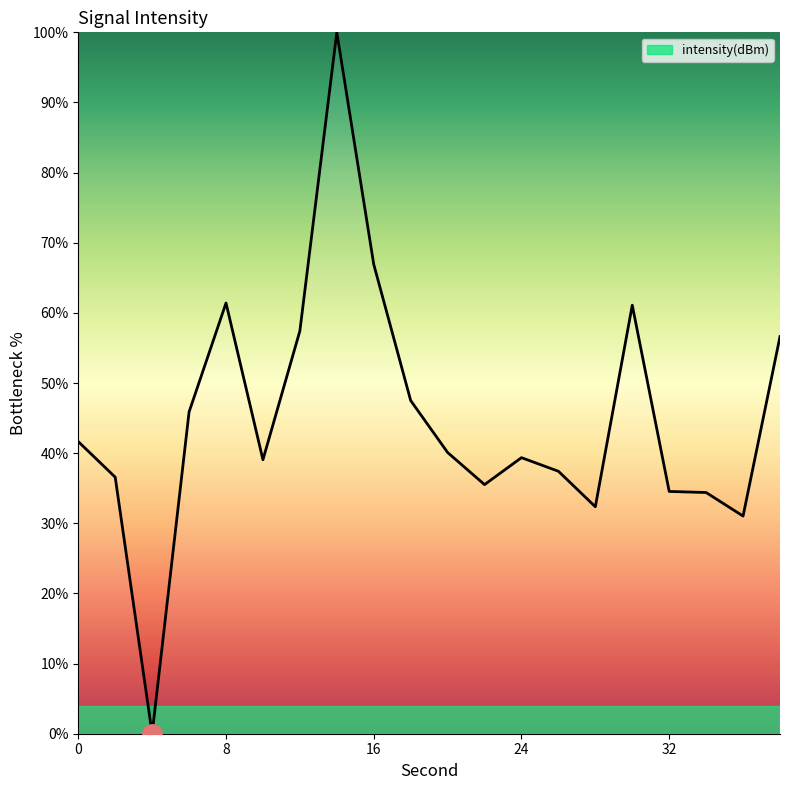

What is the maximum value shown in the chart?

100.0